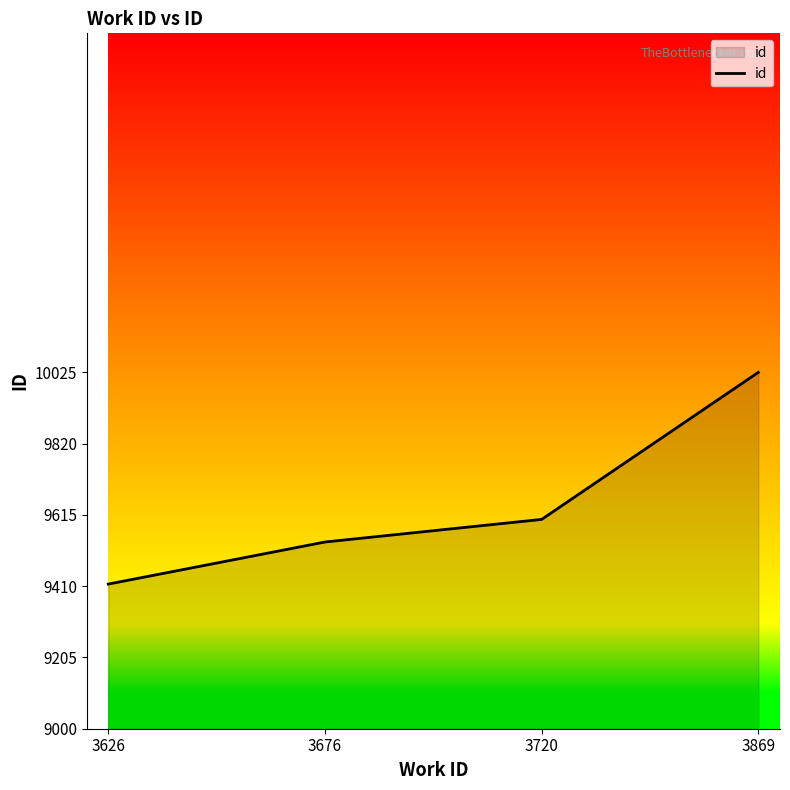

How many lines are shown in the chart?

1